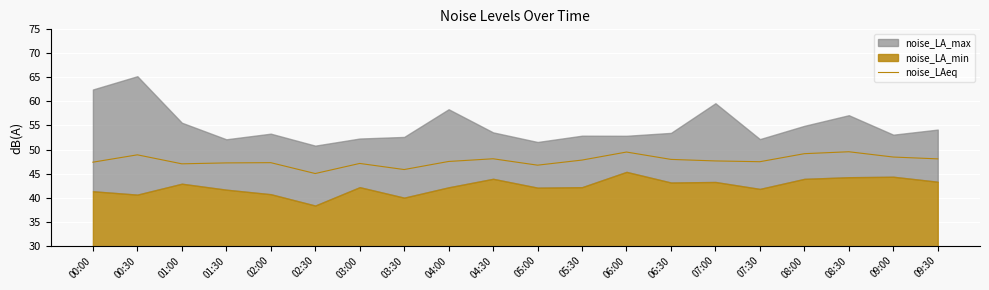

Reading left to right, what are all the values shown in this chart?

00:00=47.4	00:30=48.9	01:00=47.0	01:30=47.2	02:00=47.3	02:30=45.0	03:00=47.1	03:30=45.8	04:00=47.5	04:30=48.1	05:00=46.8	05:30=47.8	06:00=49.5	06:30=48.0	07:00=47.6	07:30=47.5	08:00=49.1	08:30=49.5	09:00=48.4	09:30=48.1